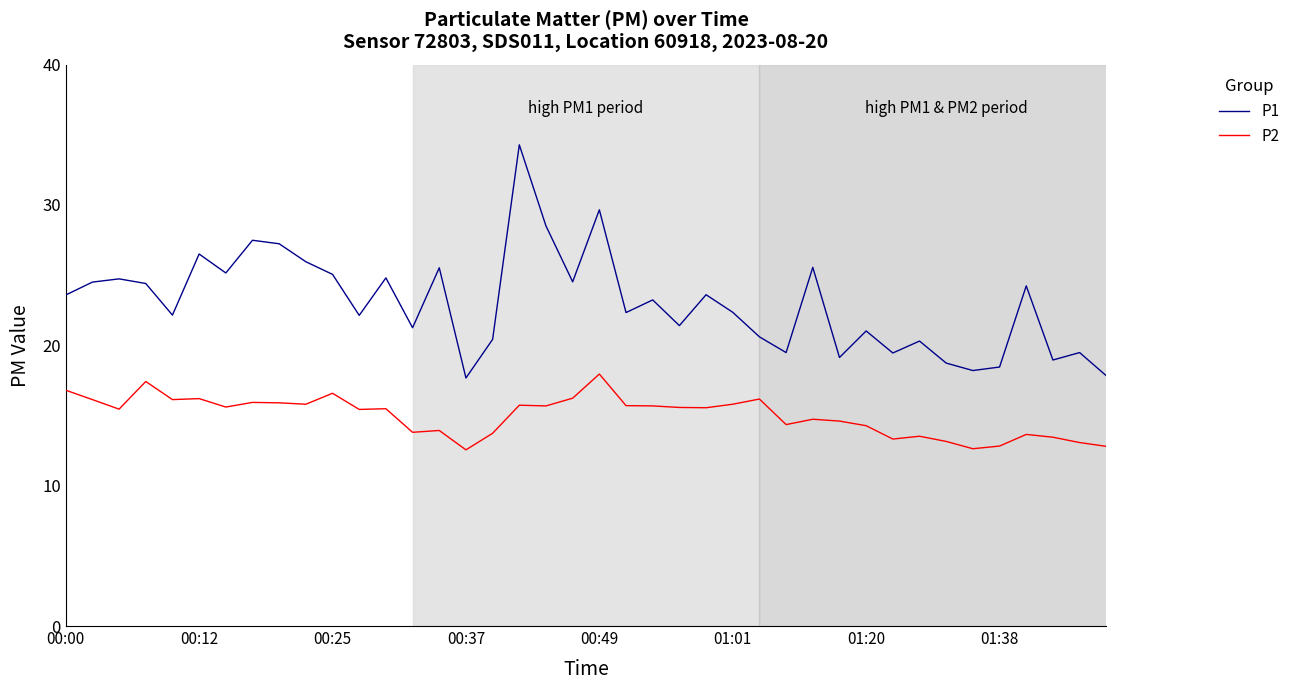

In P2, how many points are lower than both neighbors (excluding endpoints)?

12